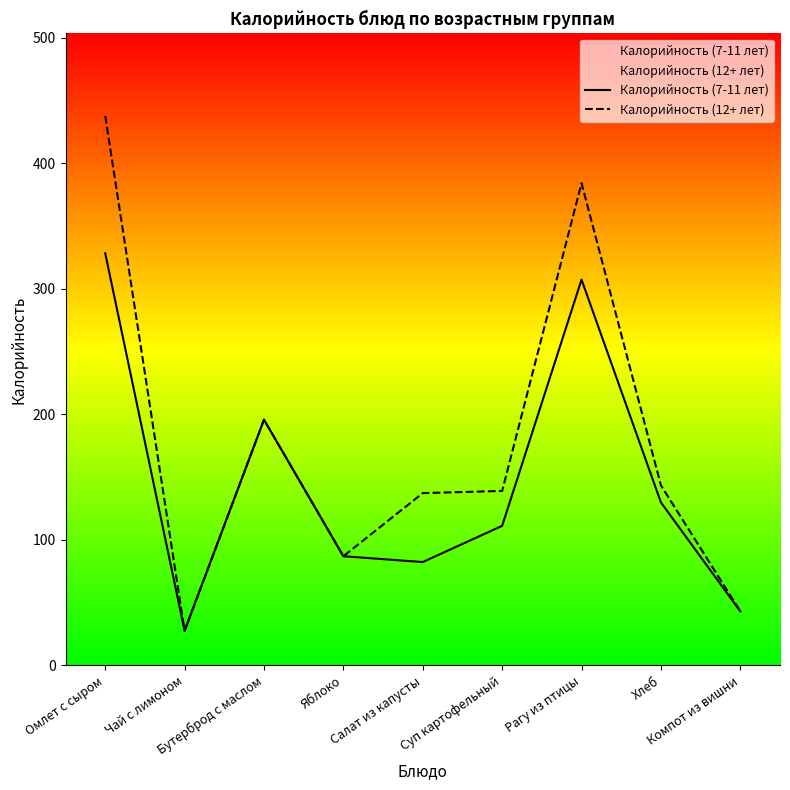

At which category does Калорийность (7-11 лет) reach its first local valley?

Чай с лимоном